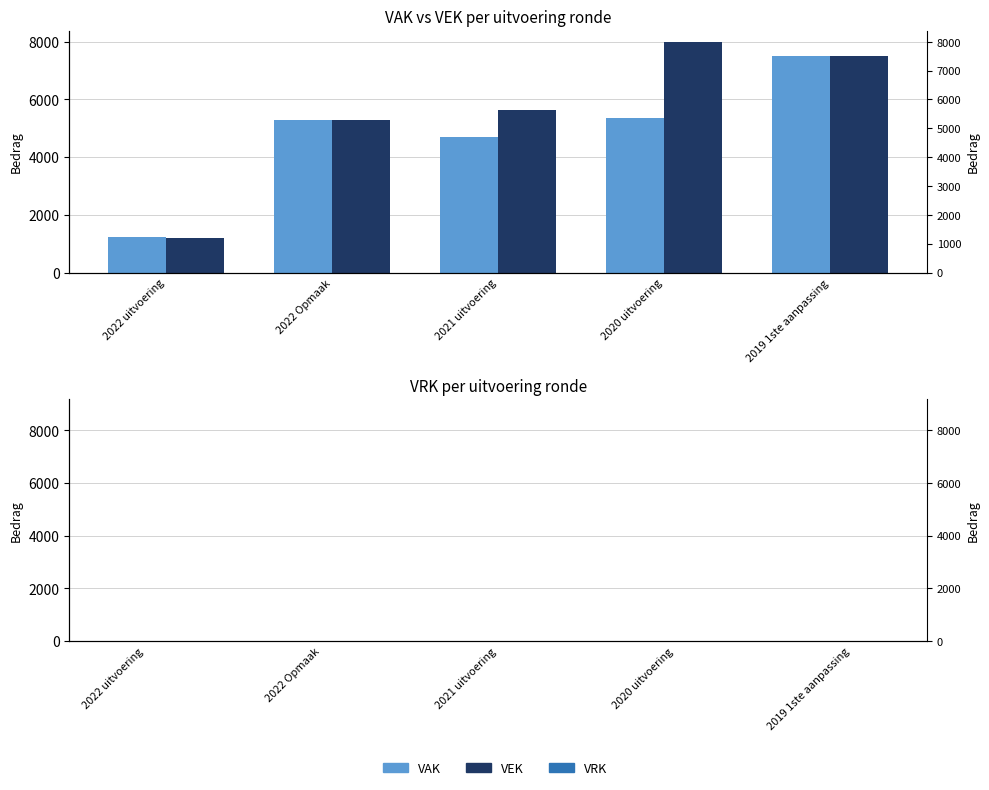

Reading right to left, transcribe all the data shown in this chart.

VAK: 2019 1ste aanpassing=7500	2020 uitvoering=5340	2021 uitvoering=4711	2022 Opmaak=5300	2022 uitvoering=1248
VEK: 2019 1ste aanpassing=7500	2020 uitvoering=7988	2021 uitvoering=5631	2022 Opmaak=5300	2022 uitvoering=1189
VRK: 2019 1ste aanpassing=0	2020 uitvoering=0	2021 uitvoering=0	2022 Opmaak=0	2022 uitvoering=0